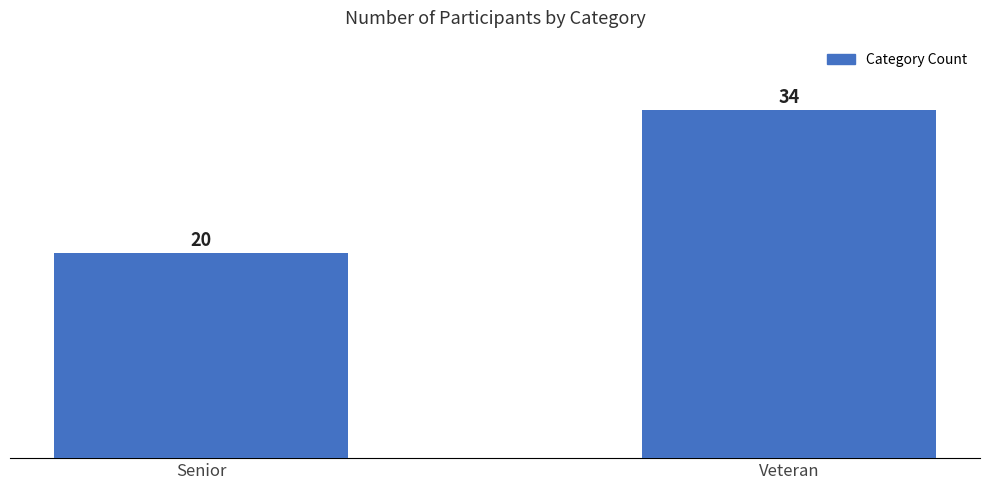

What position from the left is Veteran?

2